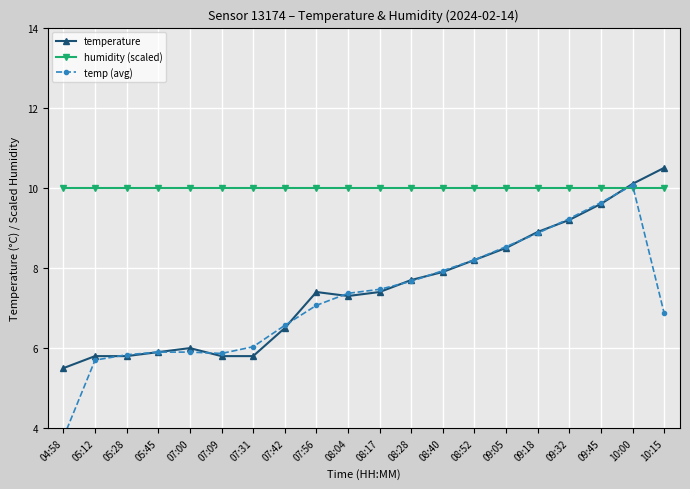

Which series changed the most between 05:12 and 08:17?

temp (avg)